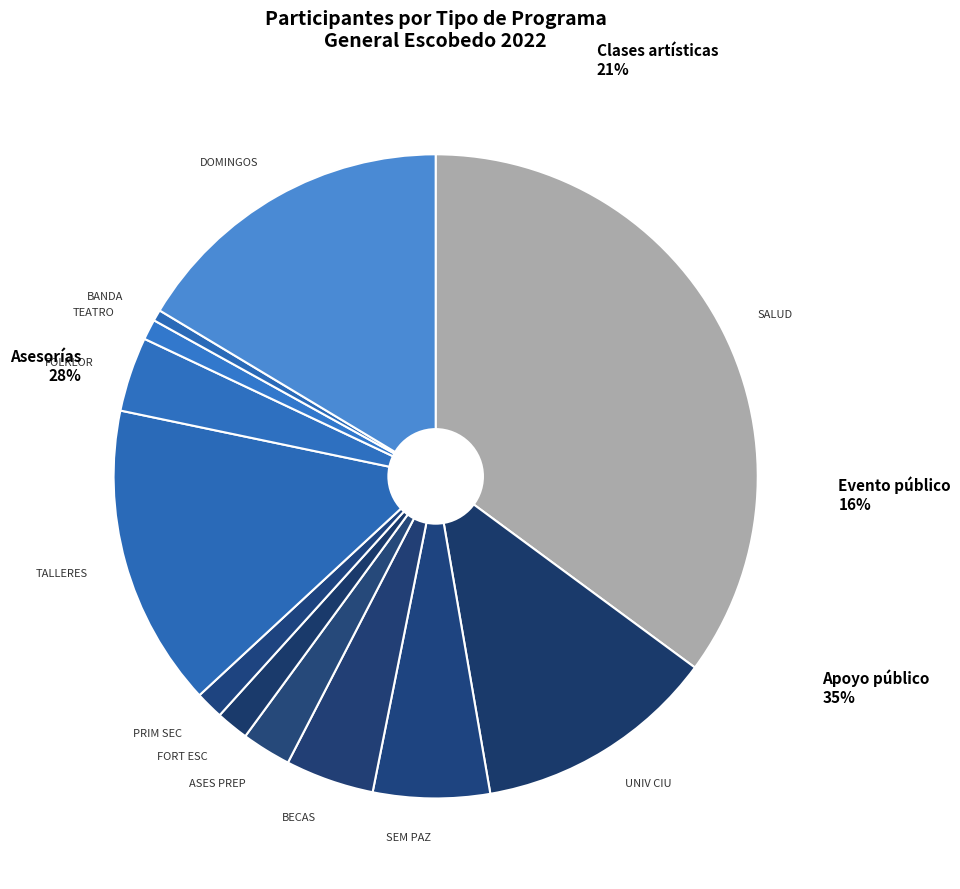

What percentage is the Clases artísticas slice, to the nearest percent?

21%